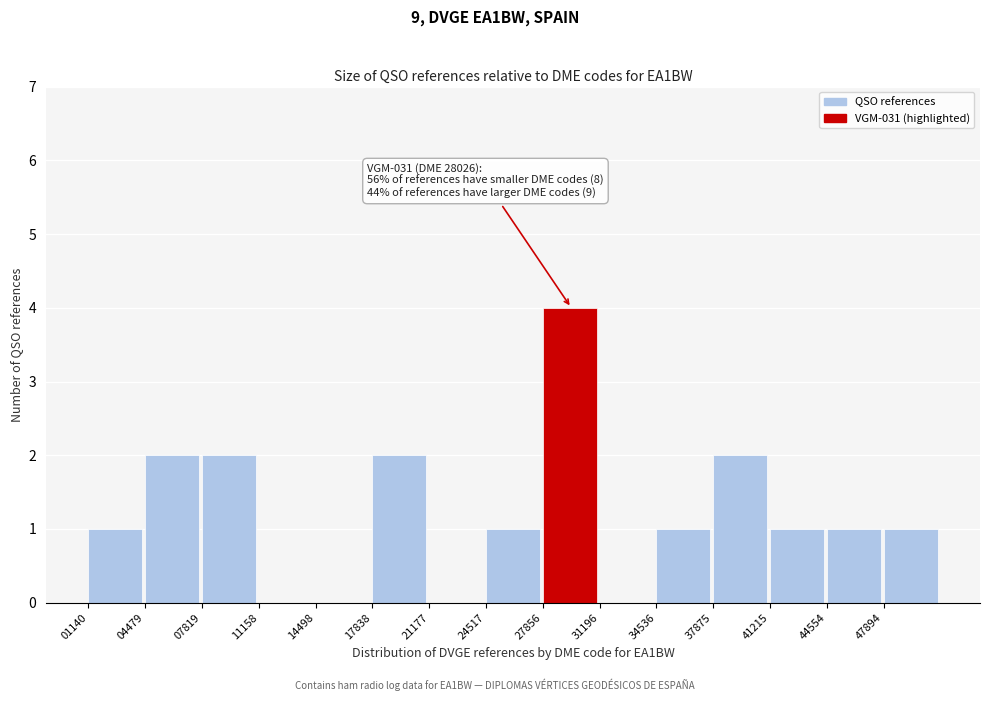

Which range on the x-axis has the tallest bar?

28000 to 31000